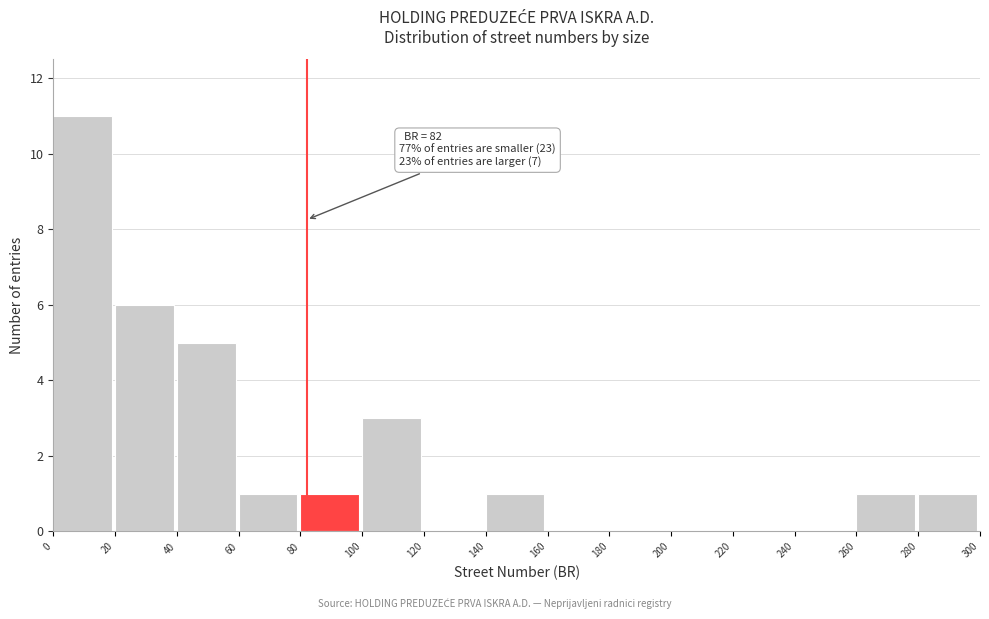

Over which range of the x-axis is the bar tallest?

0 to 20